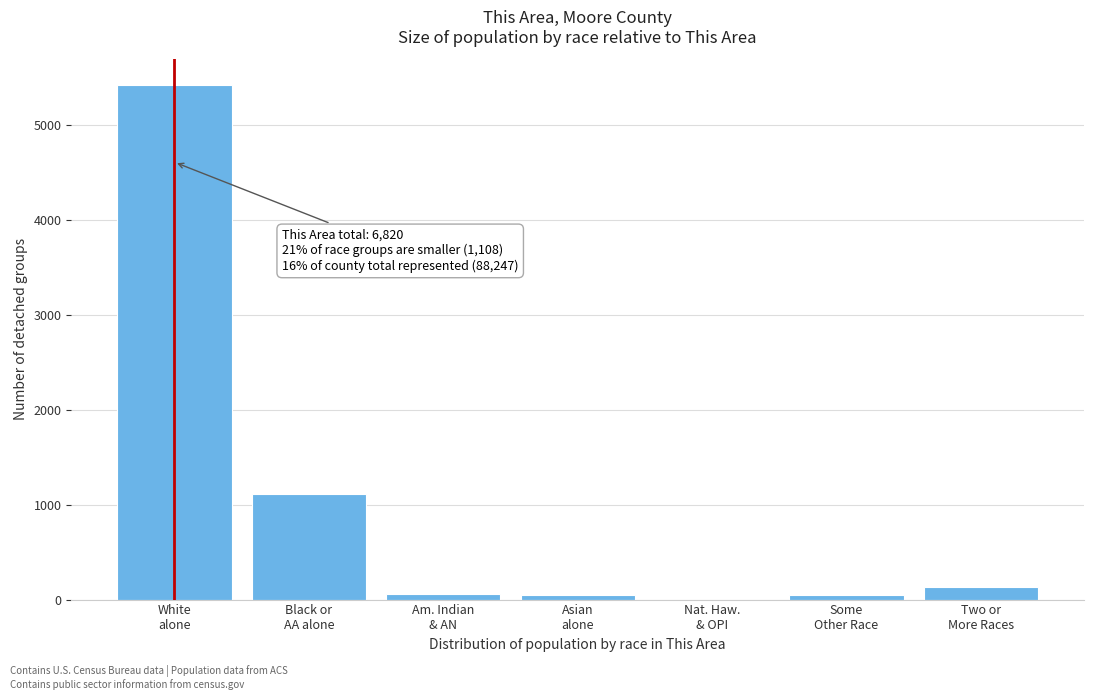

What is the greatest value displayed?

5419